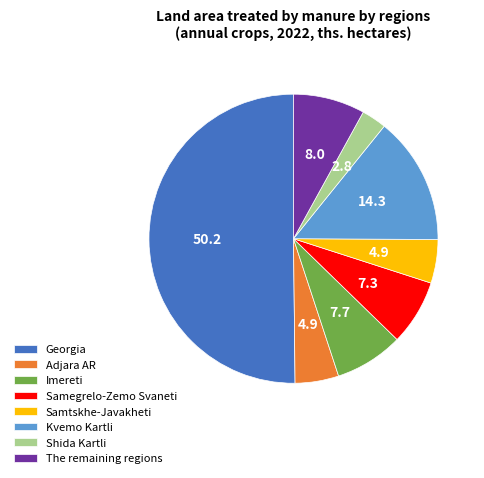

Which category has the biggest portion of the pie?

Georgia